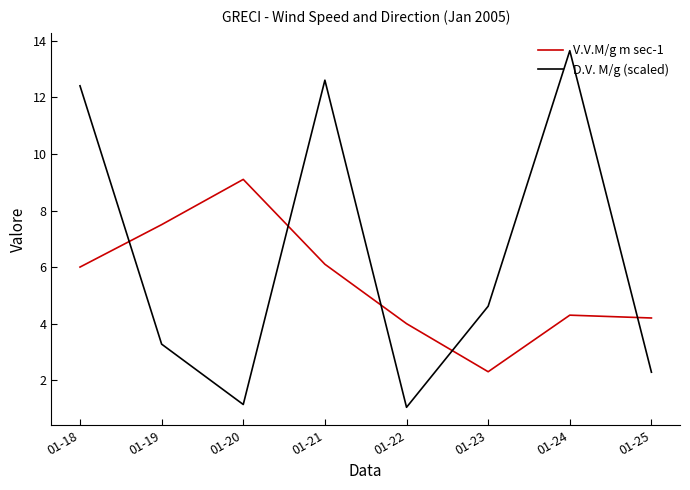

Where does the D.V. M/g (scaled) series first go above 4?

01-18